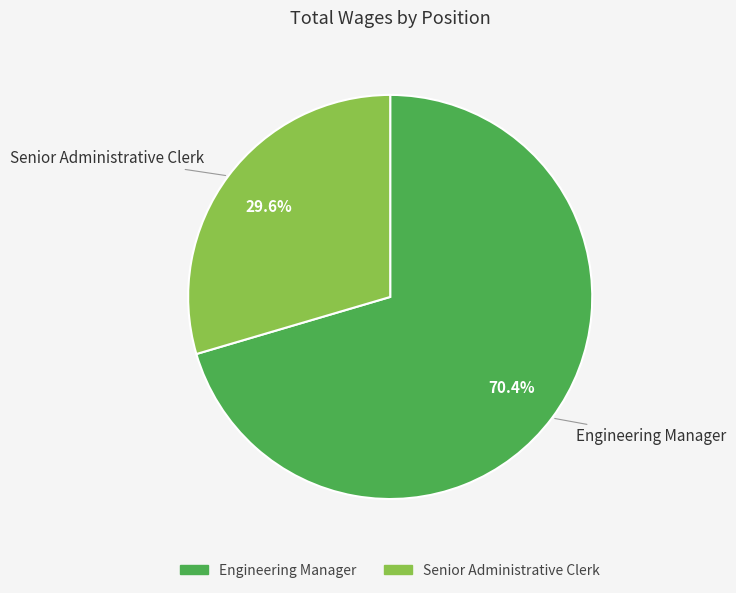

Do Engineering Manager and Senior Administrative Clerk together represent more than half of the pie?

Yes